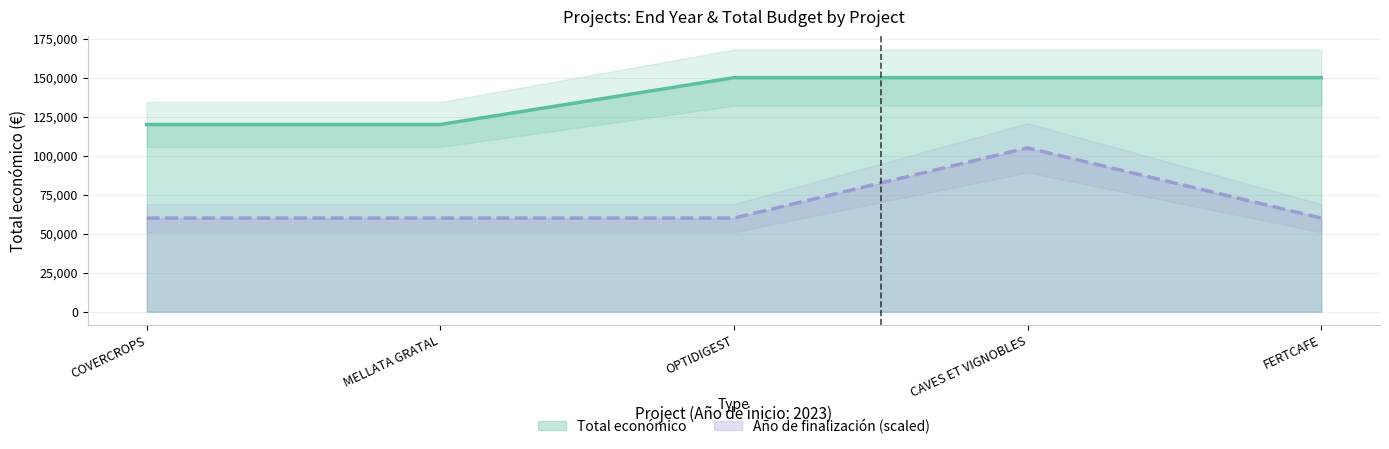

Which label corresponds to the largest value in the chart?

OPTIDIGEST